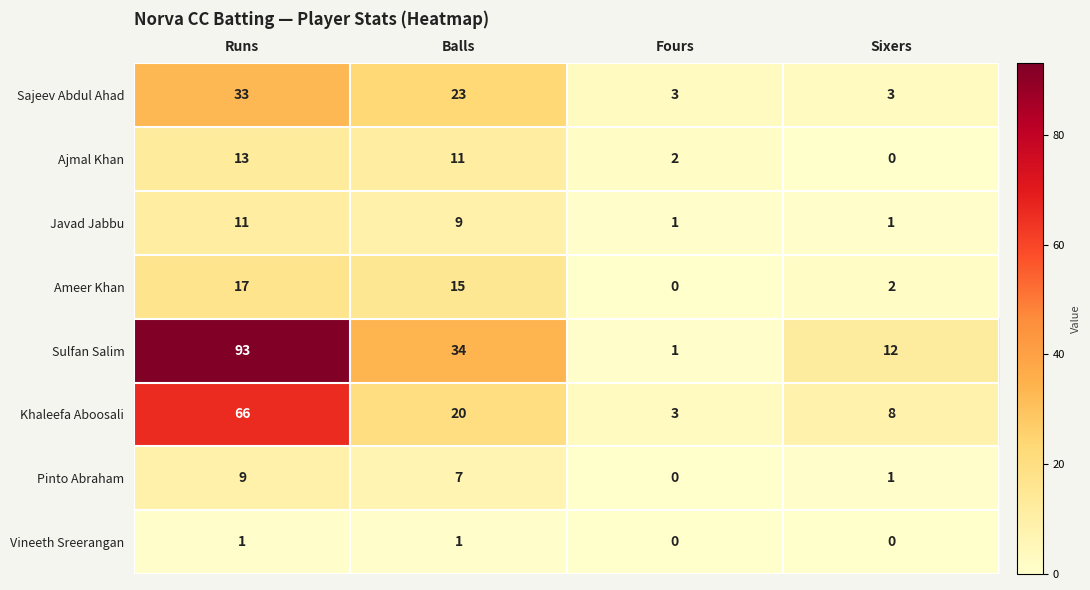

Is it true that Ameer Khan equals 0 at Fours?

True